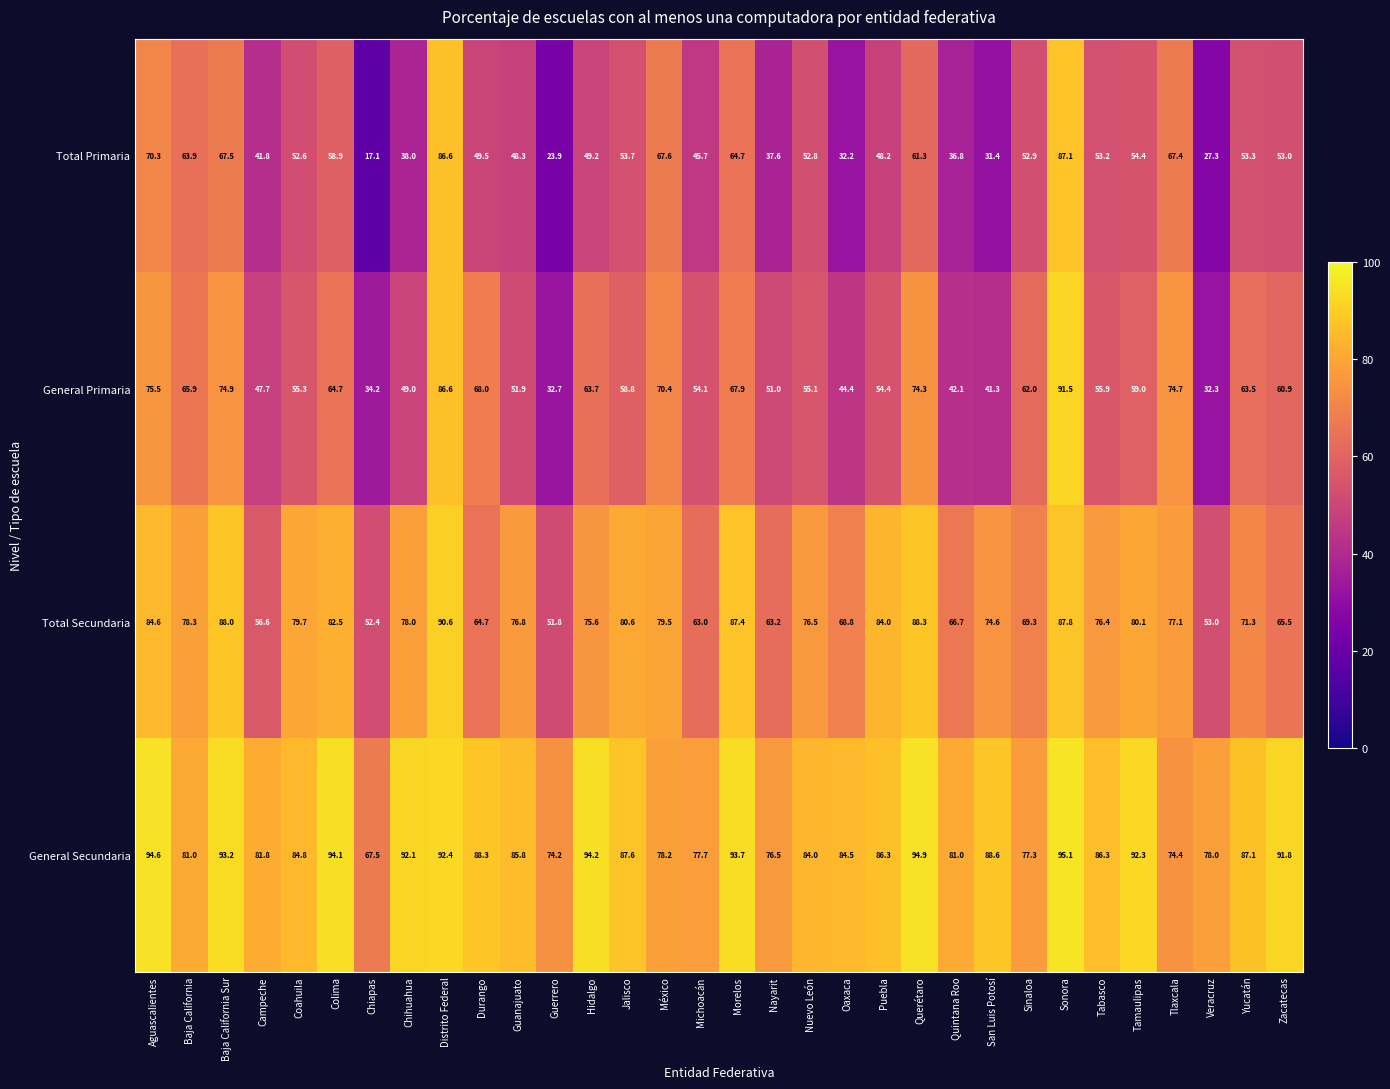

The General Secundaria series shows 93.7 at Morelos. True or false?

True